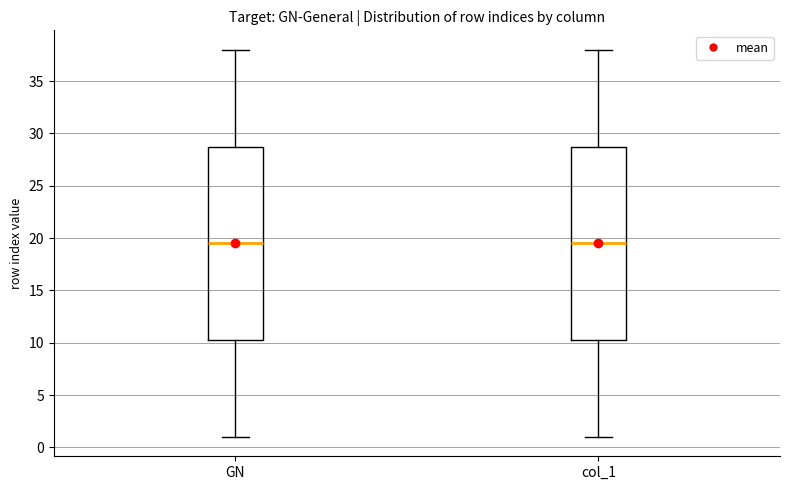

Reading left to right, transcribe this box plot: for each box, give where its median line is, the range the box spans, and where its two whiskers end, as read against the y-axis. The values are not printed on the chart, so give them approximately, as read against the axis.

GN: median 19.5, box 10.5 to 29.0, whiskers 1.0 to 38.0
col_1: median 19.5, box 10.5 to 29.0, whiskers 1.0 to 38.0